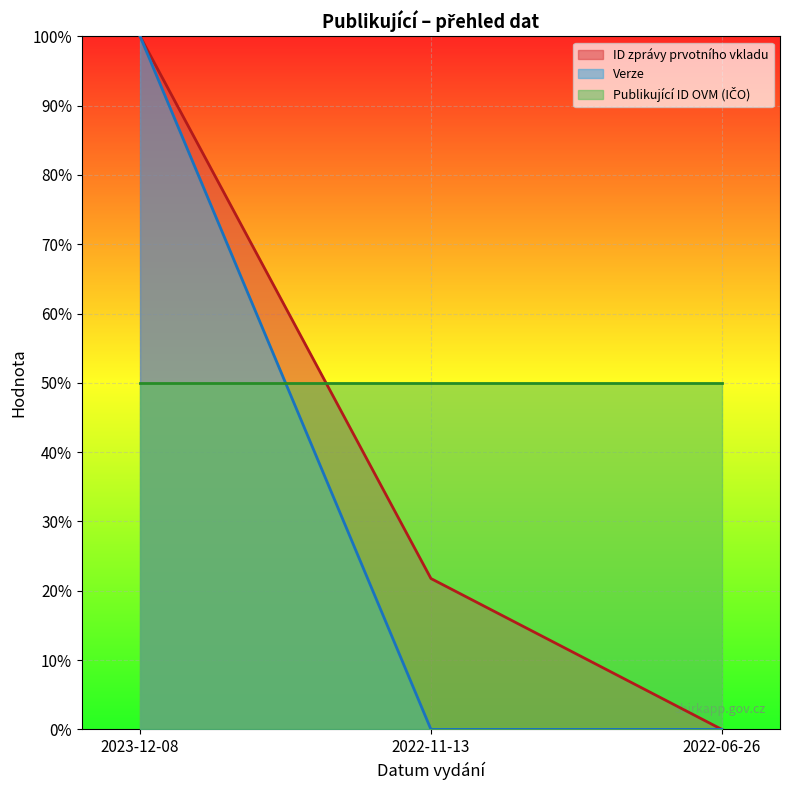

What is the greatest value displayed?

100.0